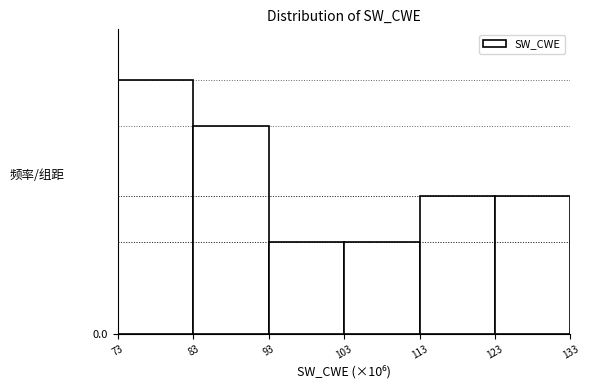

Are the bars horizontal?

No